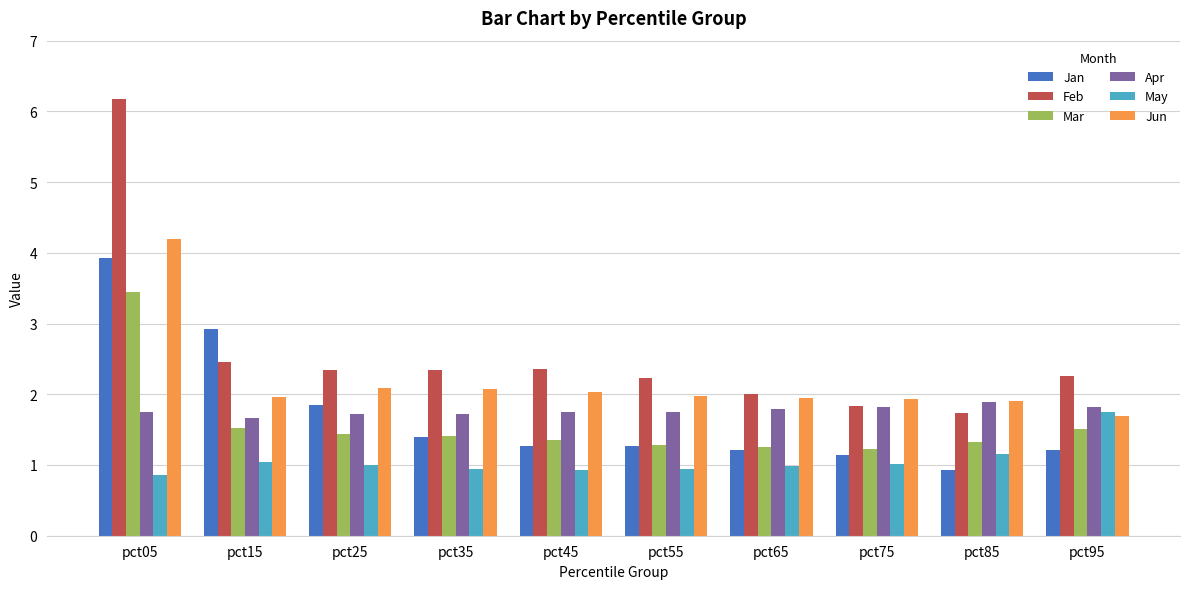

True or false: Feb has a value of 3.4 at pct15.

False